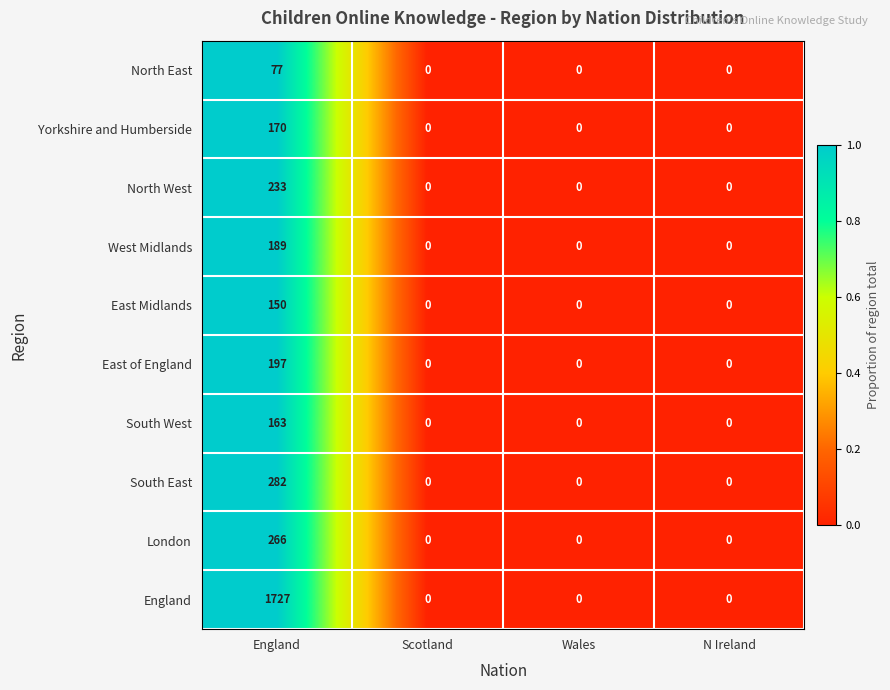

At which category is the sum across all series the highest?

England